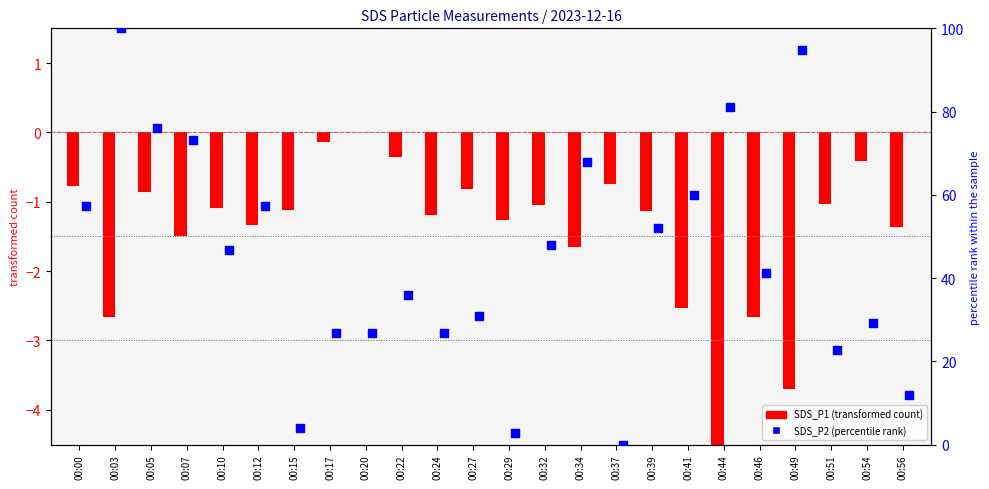

At which category is the sum across all series the highest?

00:03